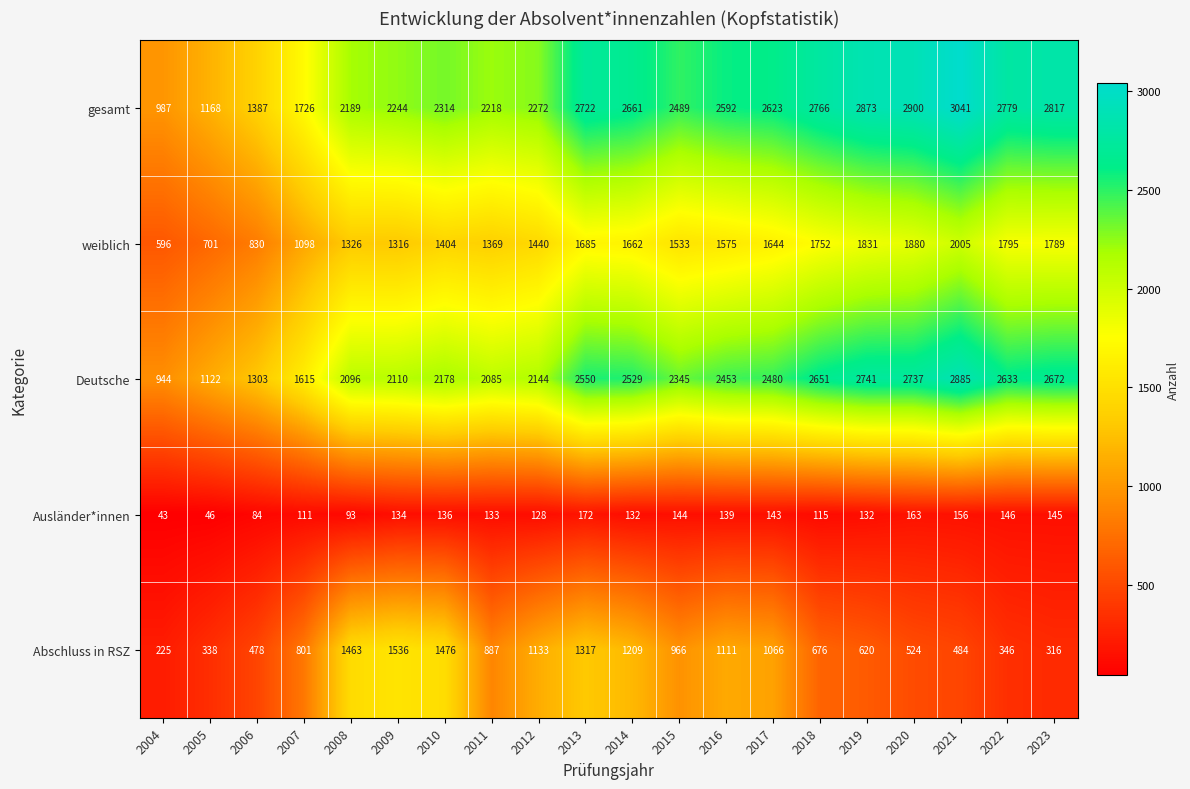

What is the difference between the highest and lowest values at 2008?

2096